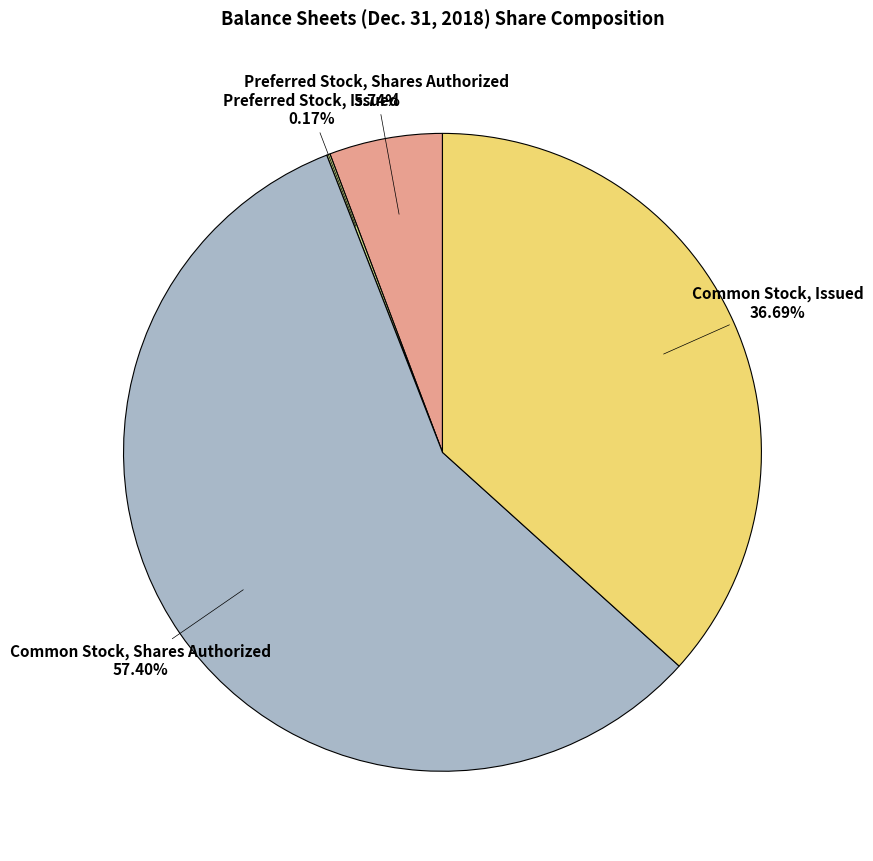

To the nearest percent, what is the difference between the largest and smallest slice percentages?

57%